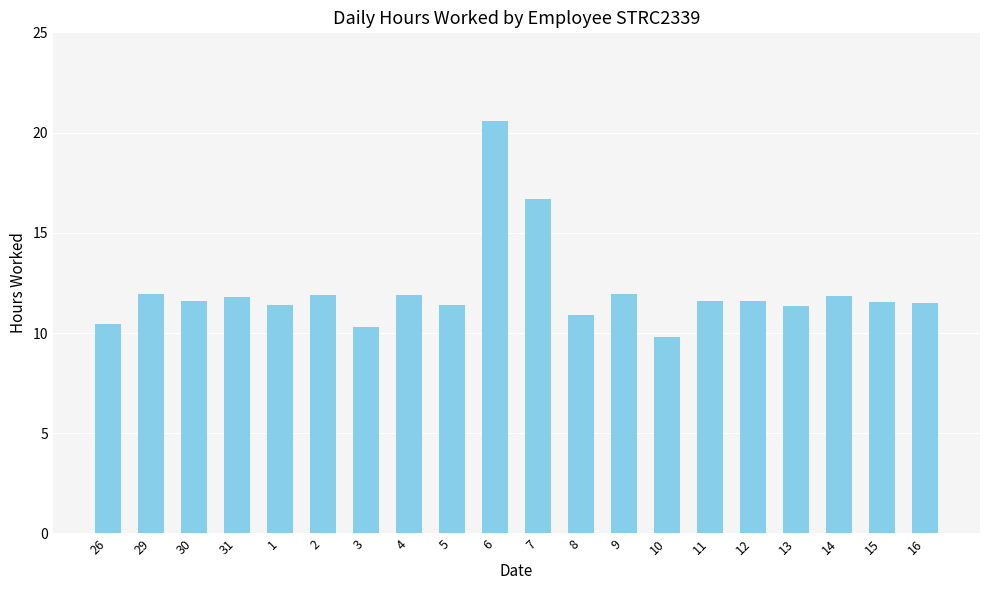

What position from the right is 31?

17